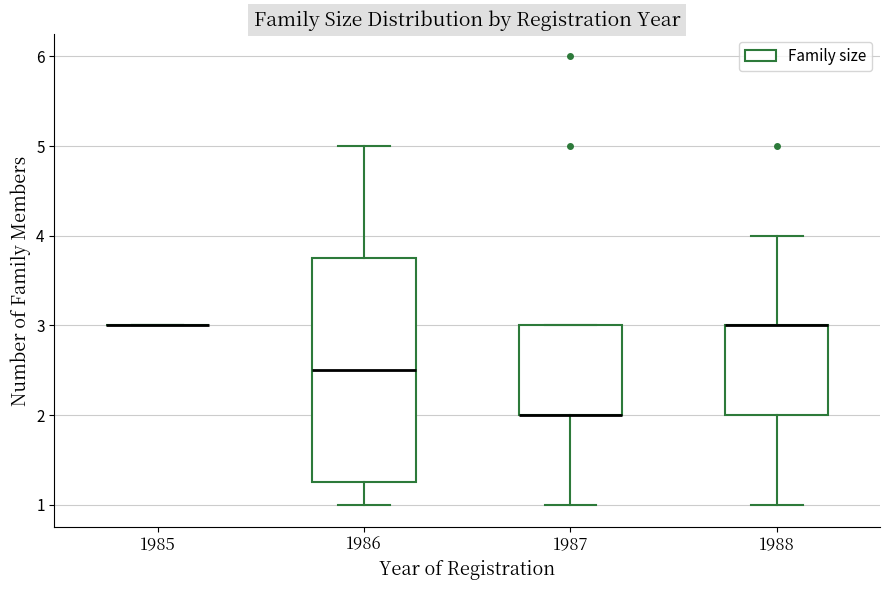

Comparing the boxes themselves (not the whiskers), which one is the tallest?

1986